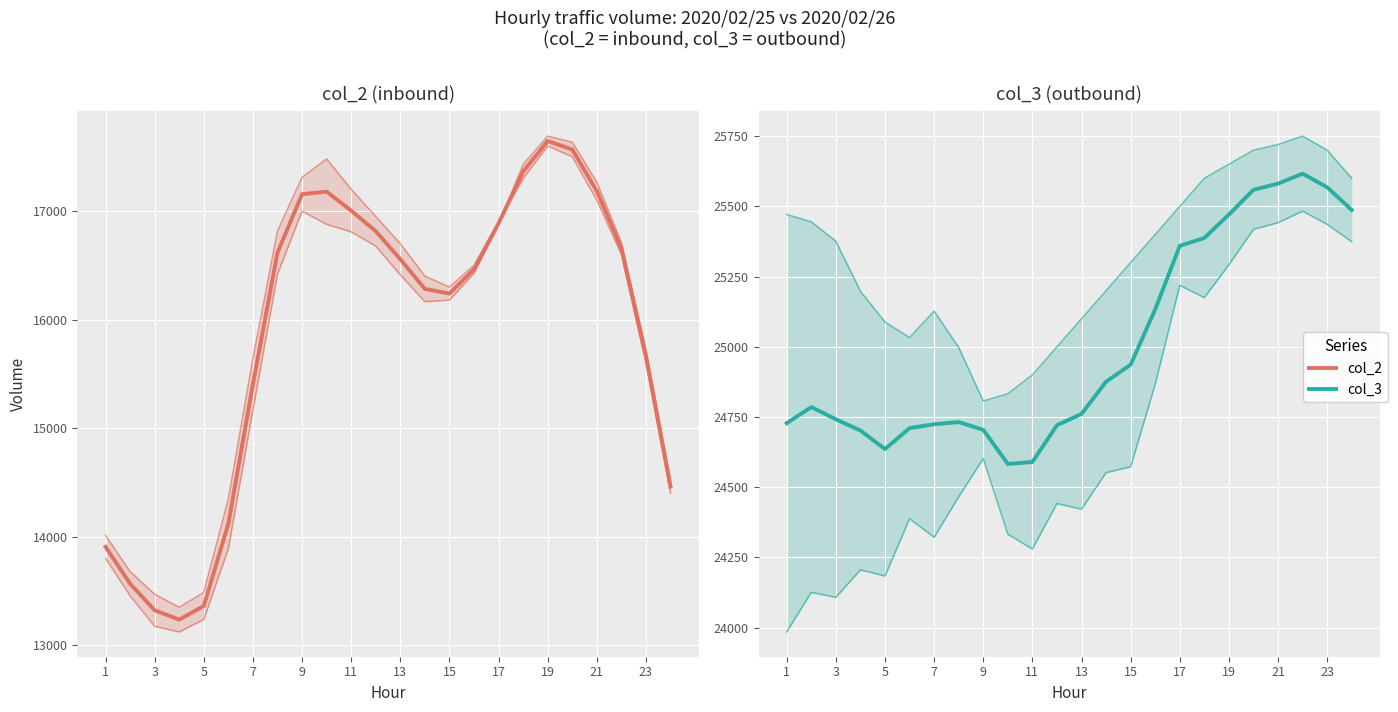

At 17, list the series in order from largest to smallest.

2020/02/26, mean (col_3 (outbound)), 2020/02/25, mean (col_2 (inbound))